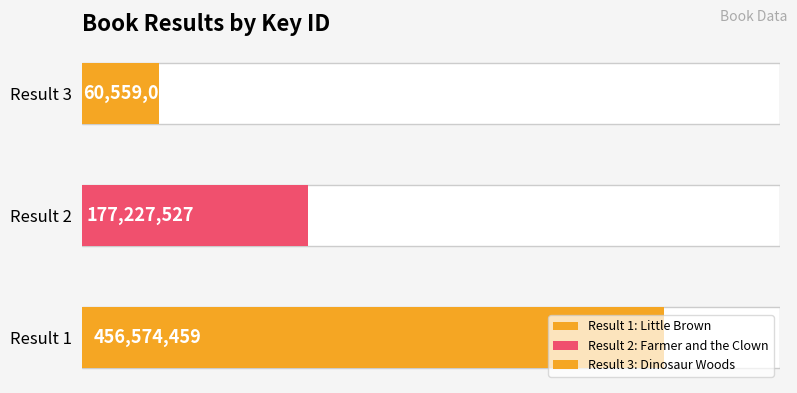

Is it true that the value at 1 is 684186619?

False